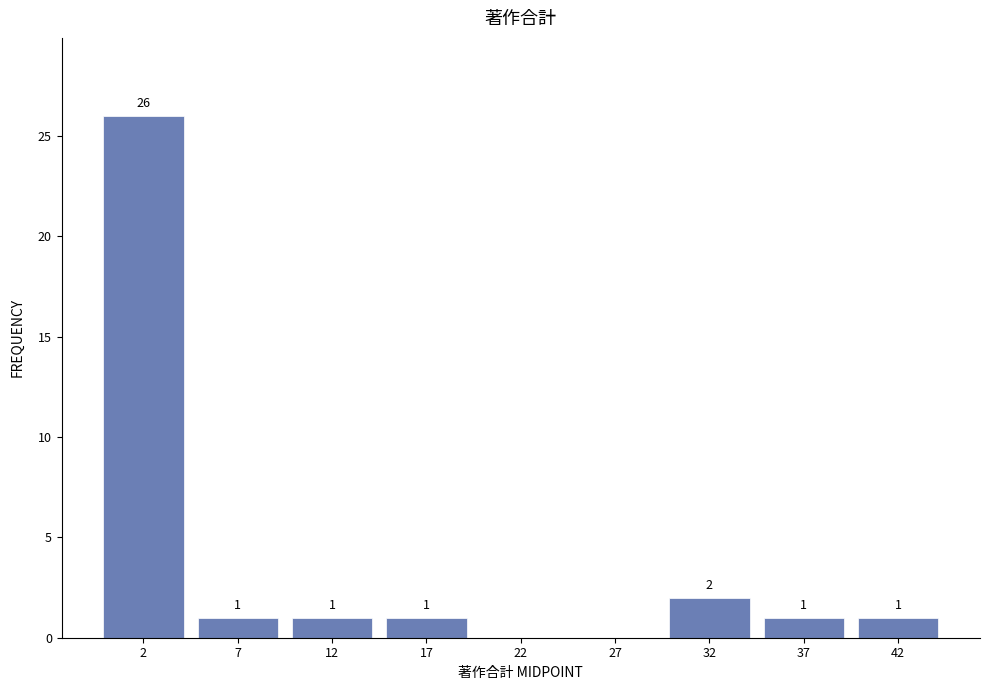

Reading left to right, list all the values displayed in this chart.

2=26	7=1	12=1	17=1	22=0	27=0	32=2	37=1	42=1